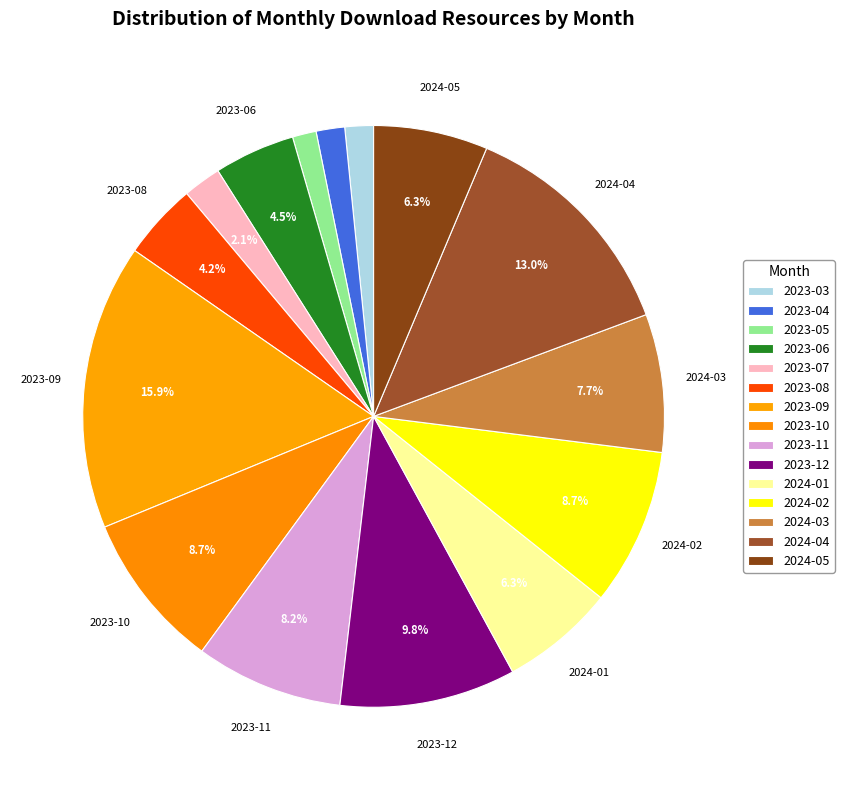

Is it true that 2024-04 is 13% of the pie?

True